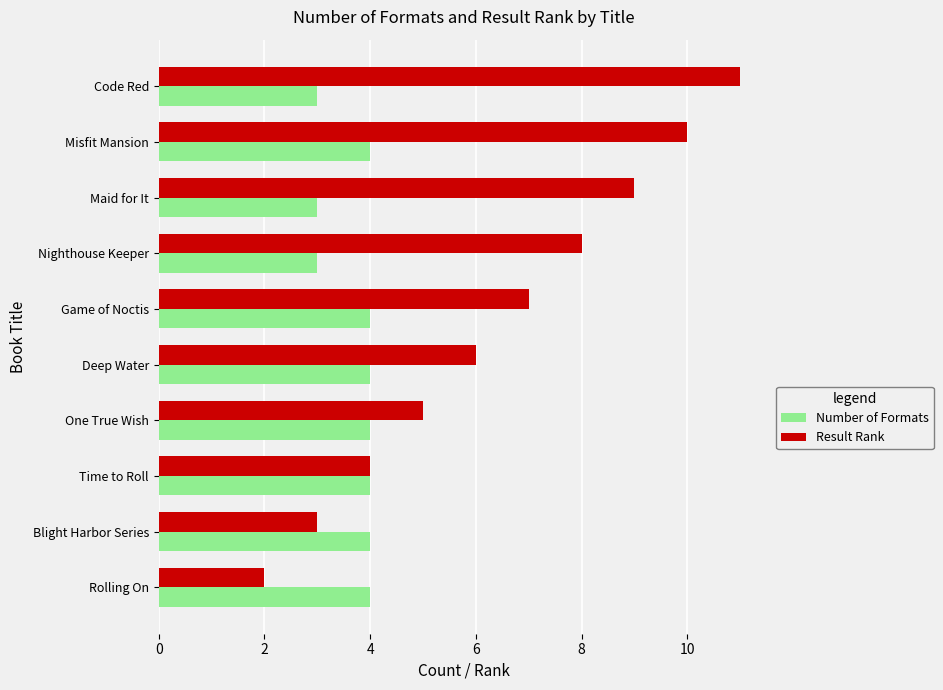

What is the sum of the Result Rank values at Code Red and Nighthouse Keeper?

19